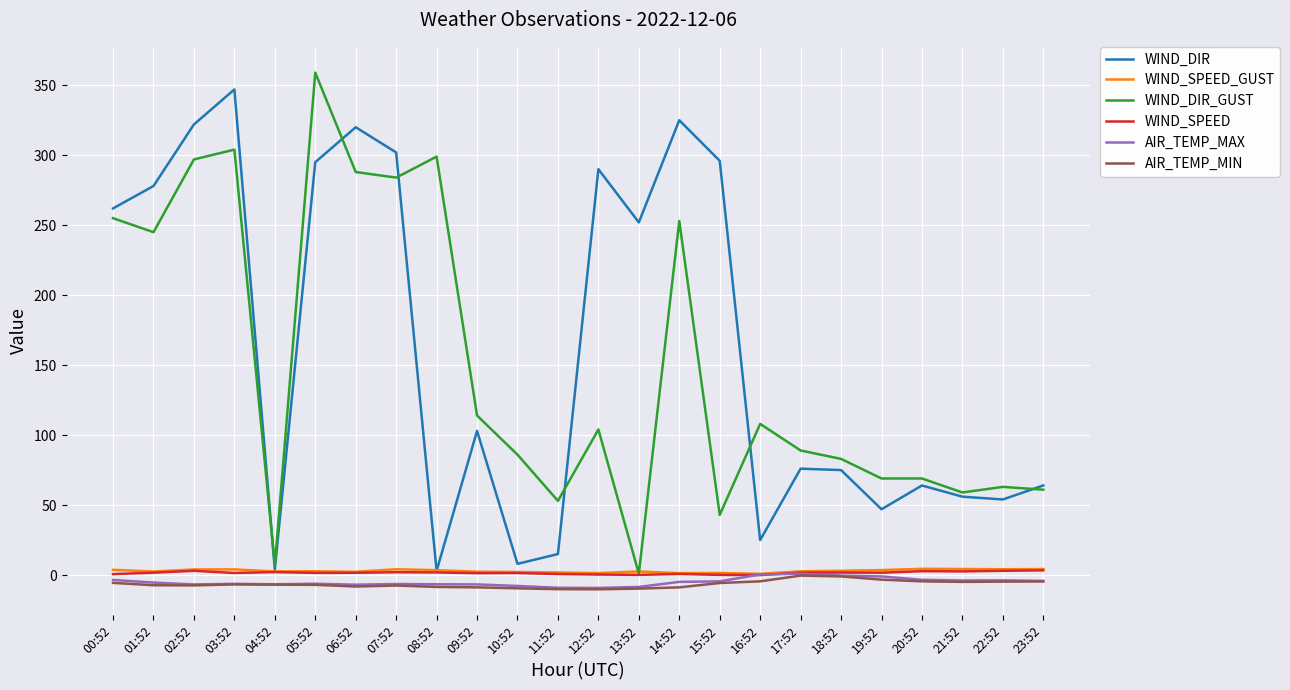

Which series changed the most between 03:52 and 08:52?

WIND_DIR